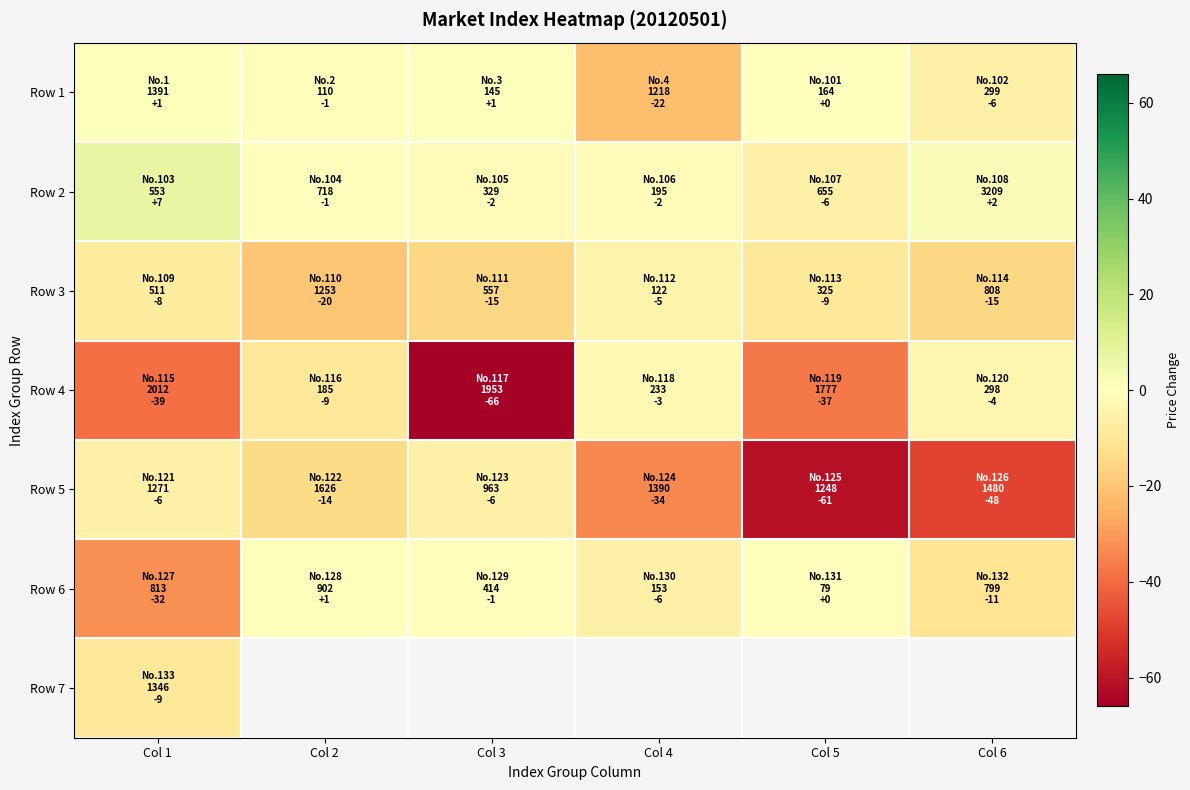

What is the spread (max minus min) of values at Col 5?

61.0